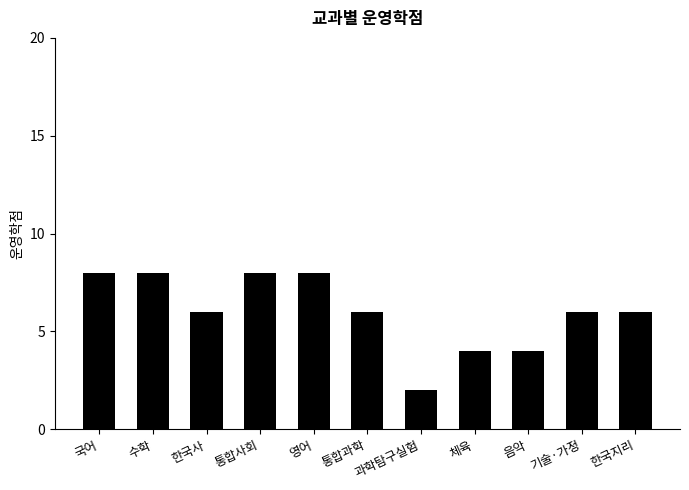

Approximately how many times larger is the value at 국어 compared to 수학?

1.0